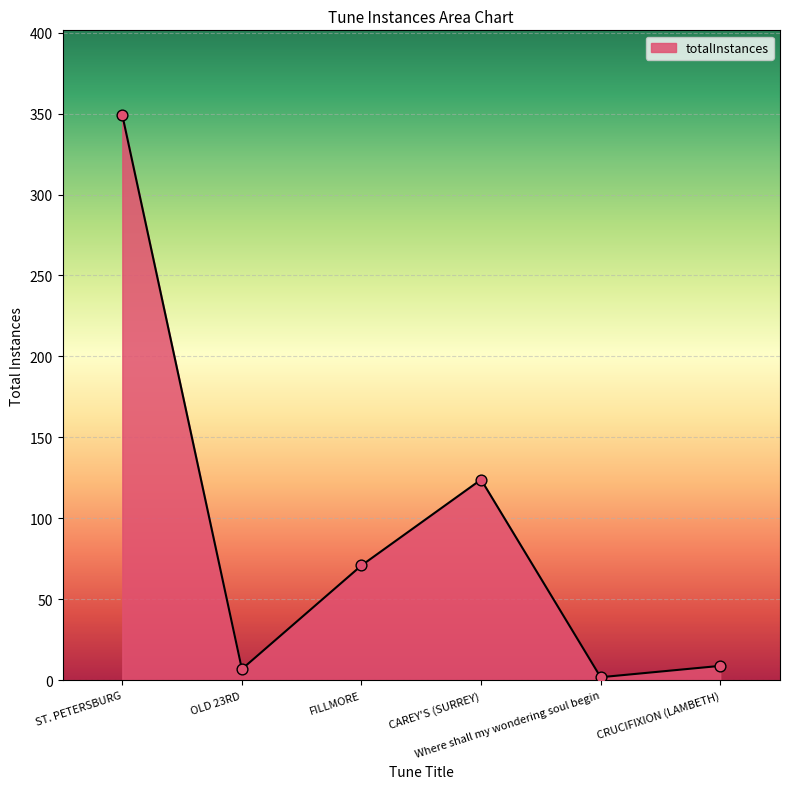

Which has a higher value, ST. PETERSBURG or FILLMORE?

ST. PETERSBURG